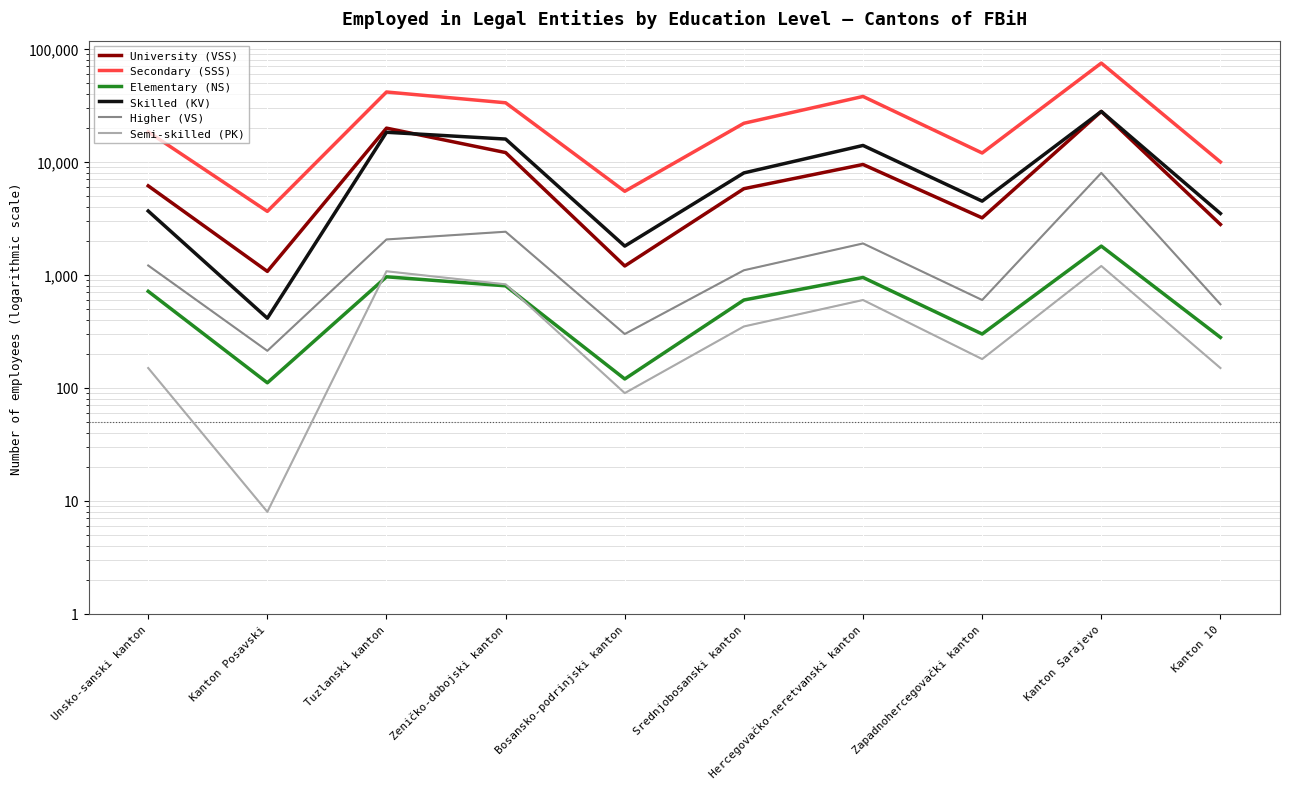

What is the label of the 9th point from the right?

Kanton Posavski